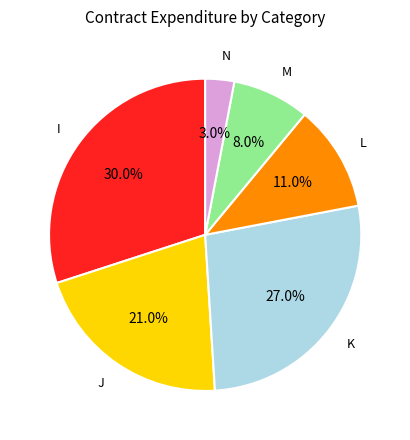

Is there any slice that represents more than half of the pie?

No